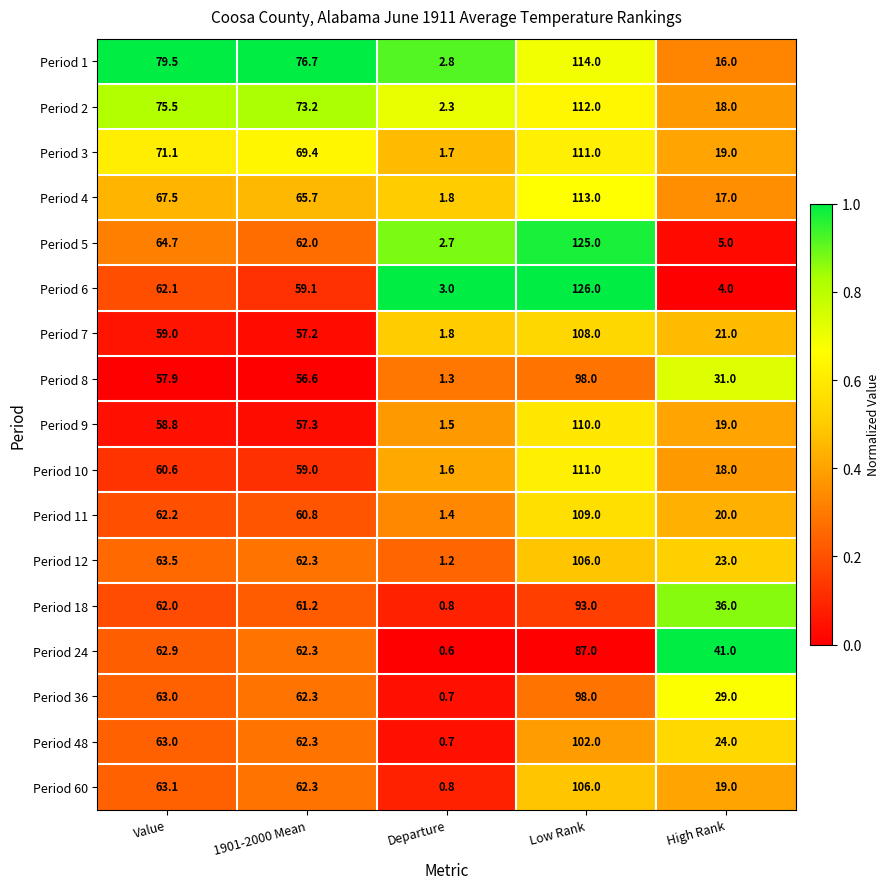

What is the sum of all Period 5 values?

259.4